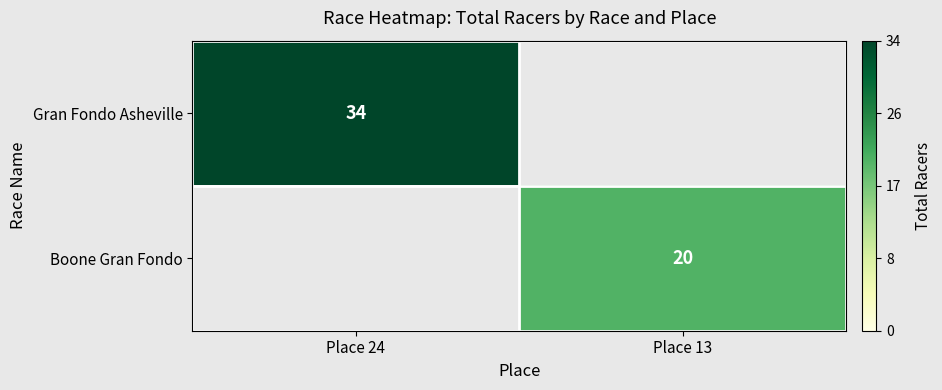

Count the number of categories in the chart.

2